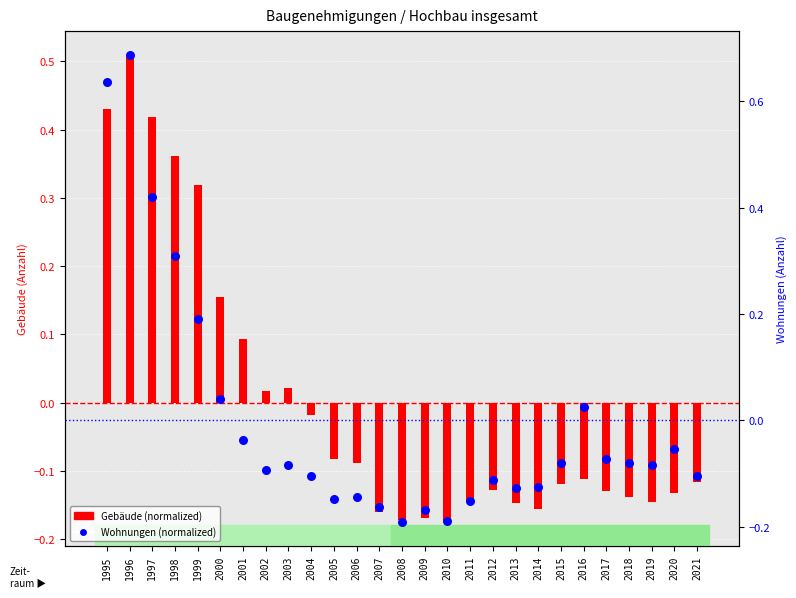

At how many categories does at least one series exceed 0?

10